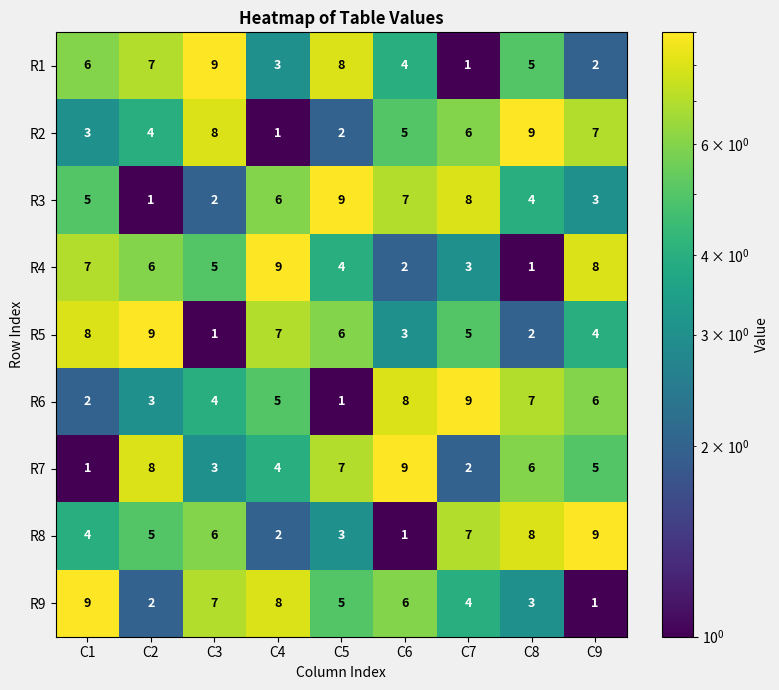

What is the maximum value for R1?

9